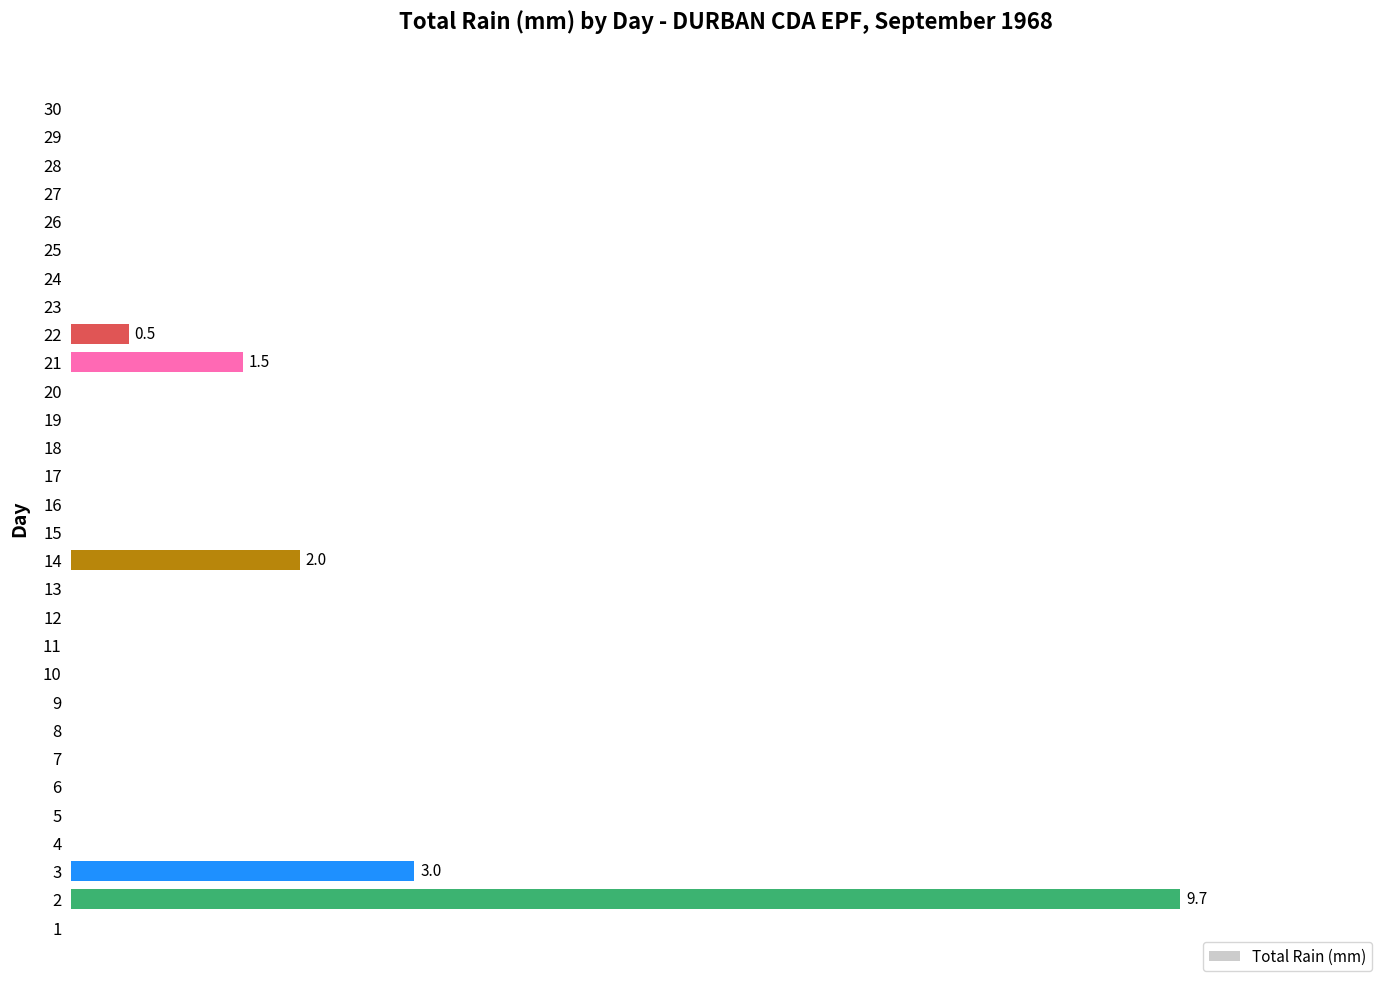

What is the difference between the maximum and second lowest values?

9.7